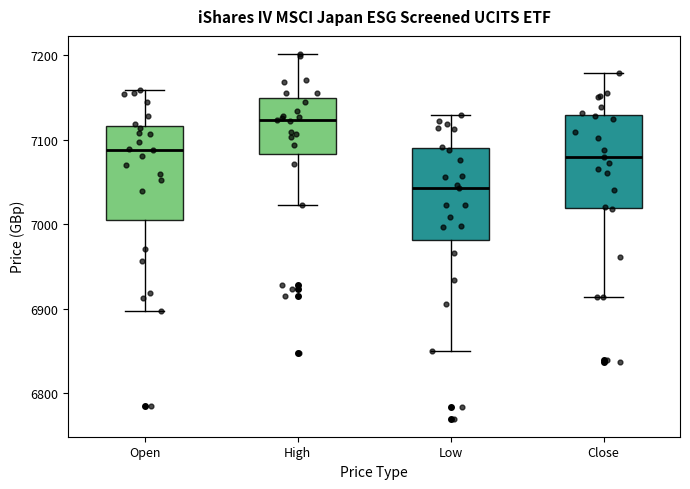

Which box has the lowest median line?

Low